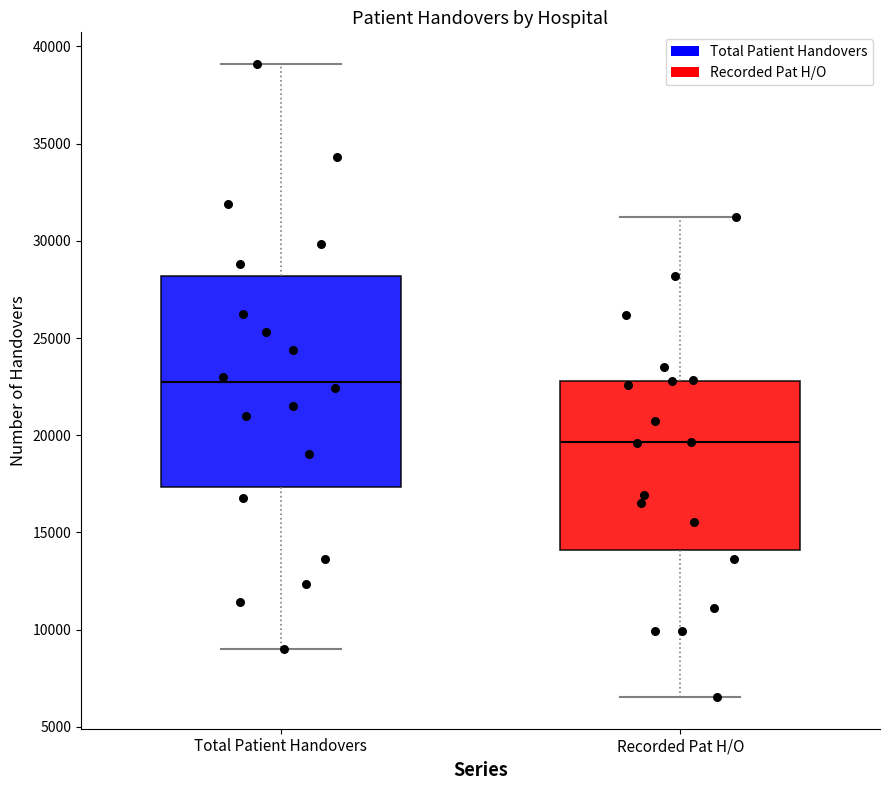

Reading left to right, transcribe this box plot: for each box, give where its median line is, the range the box spans, and where its two whiskers end, as read against the y-axis. The values are not printed on the chart, so give them approximately, as read against the axis.

Total Patient Handovers: median 22500, box 17500 to 28000, whiskers 9000 to 39000
Recorded Pat H/O: median 19500, box 14000 to 23000, whiskers 6500 to 31000